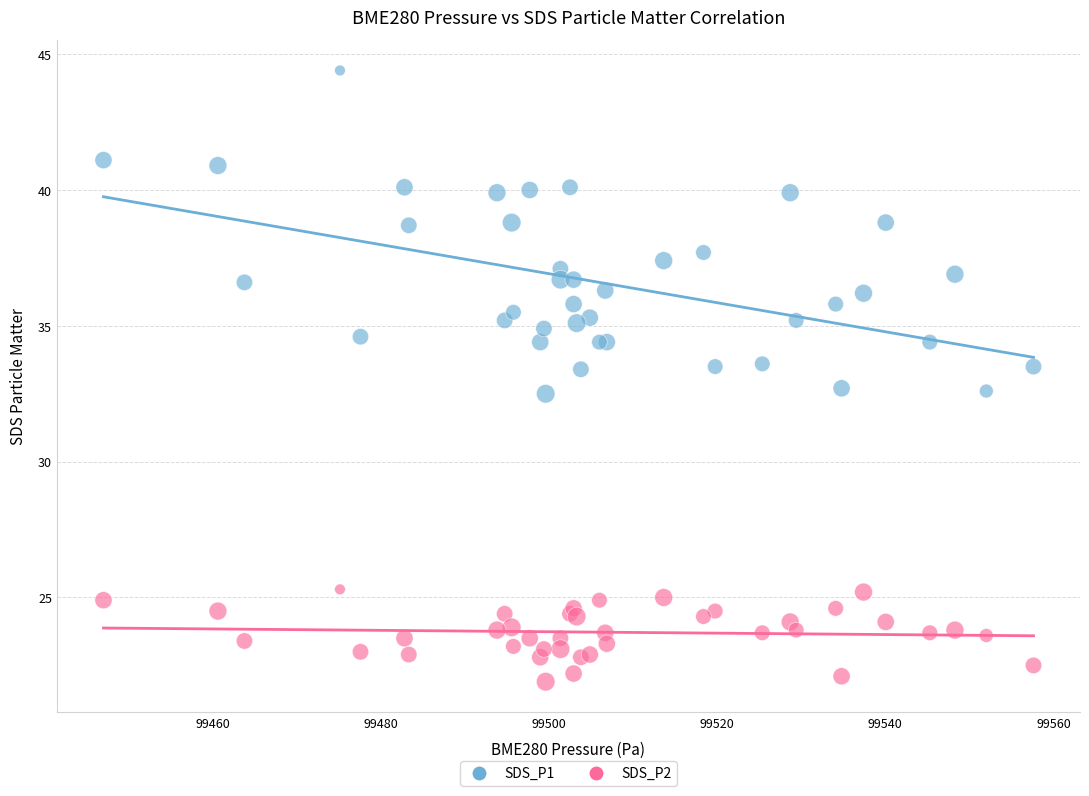

Which series contains the lowest Y value?

SDS_P2